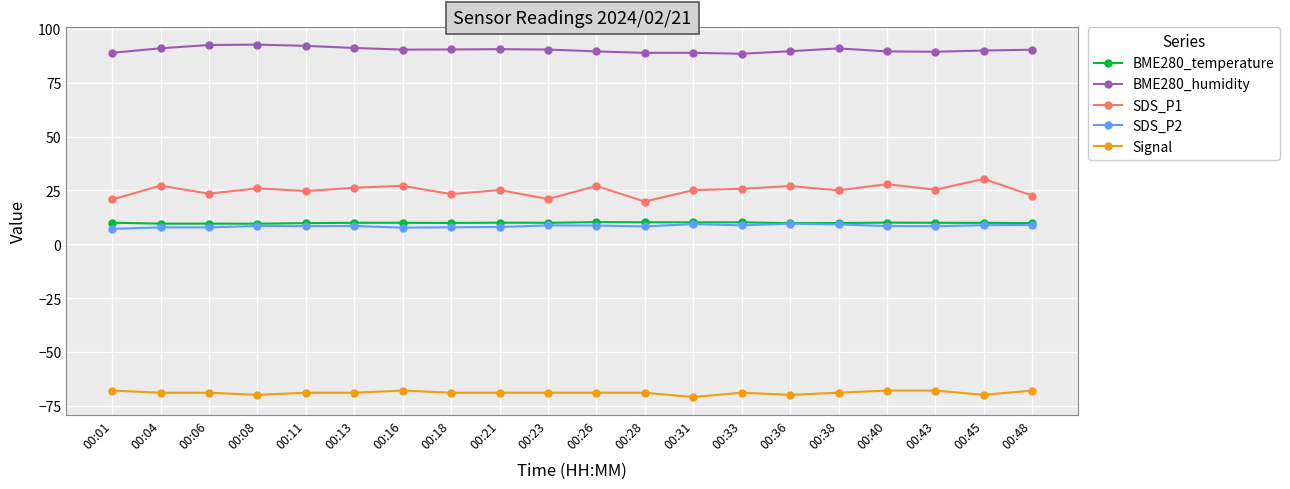

Which series has the widest spread of values?

SDS_P1